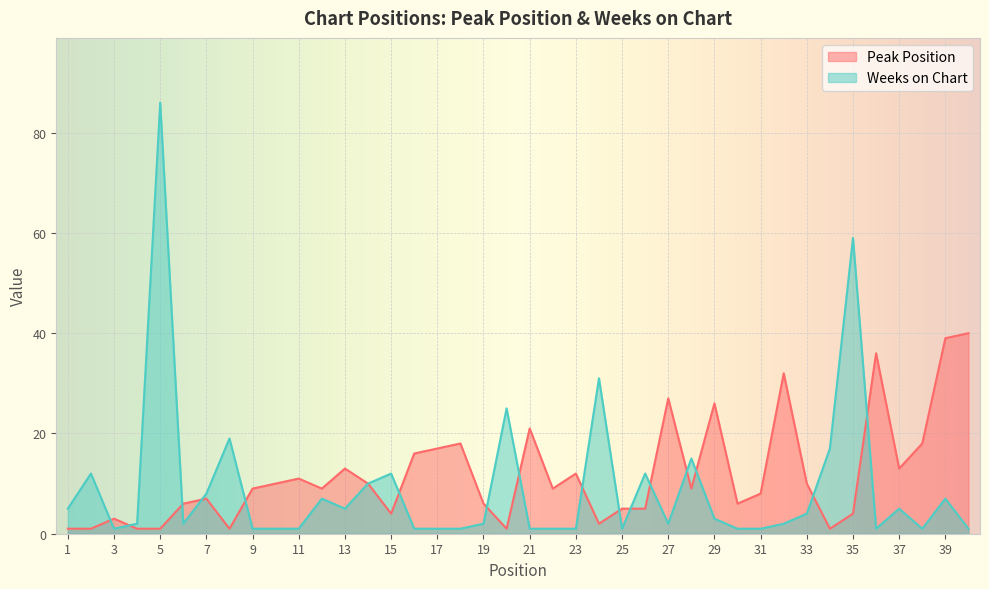

Where does the Peak Position series first go above 9?

10